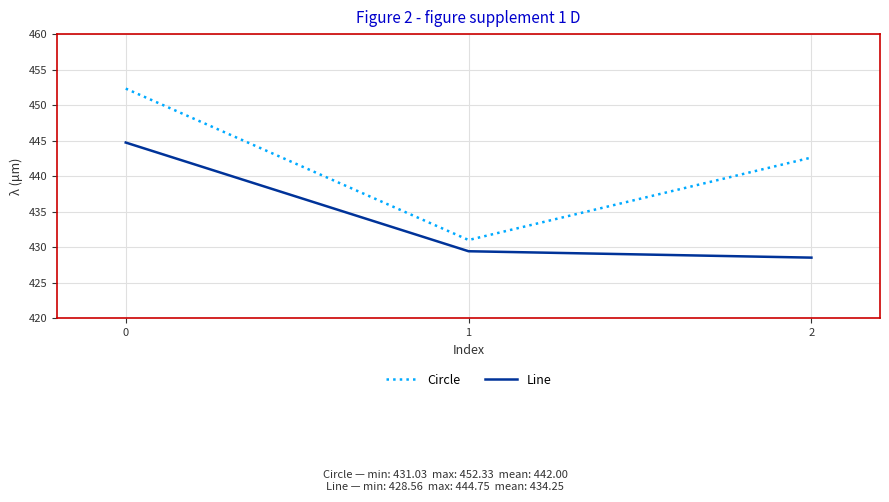

Which series changed the most between 0 and 2?

Line